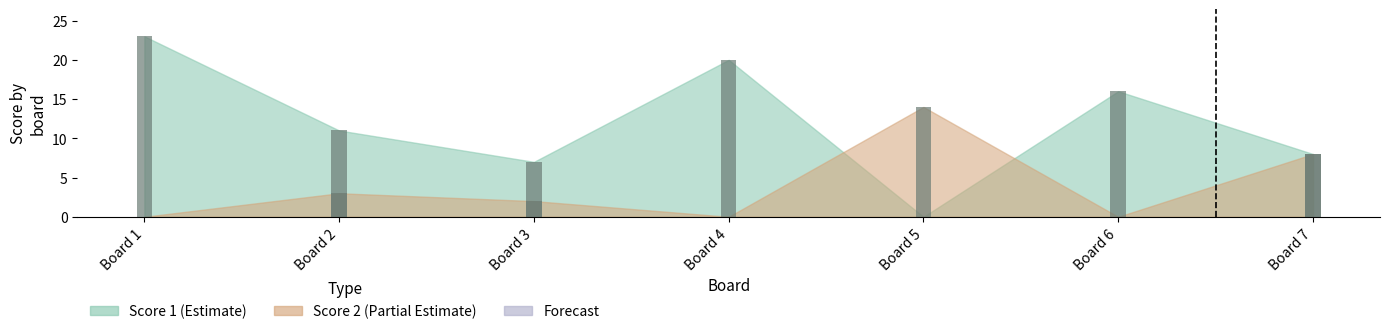

How many data points in Score 2 are less than 2?

3